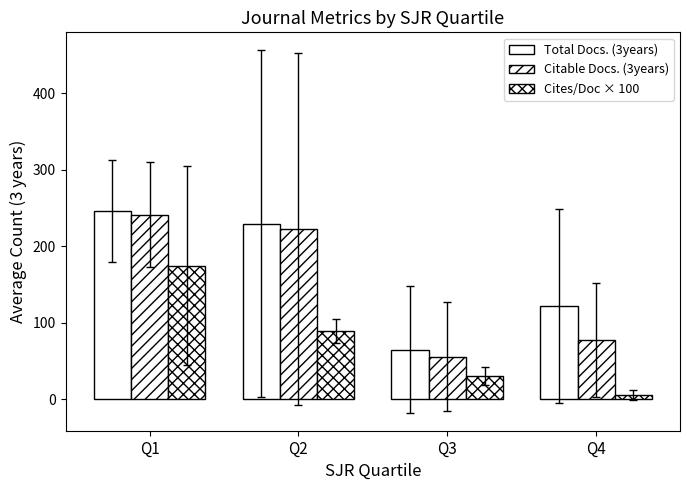

How many data points in Total Docs. (3years) are above 229?

2